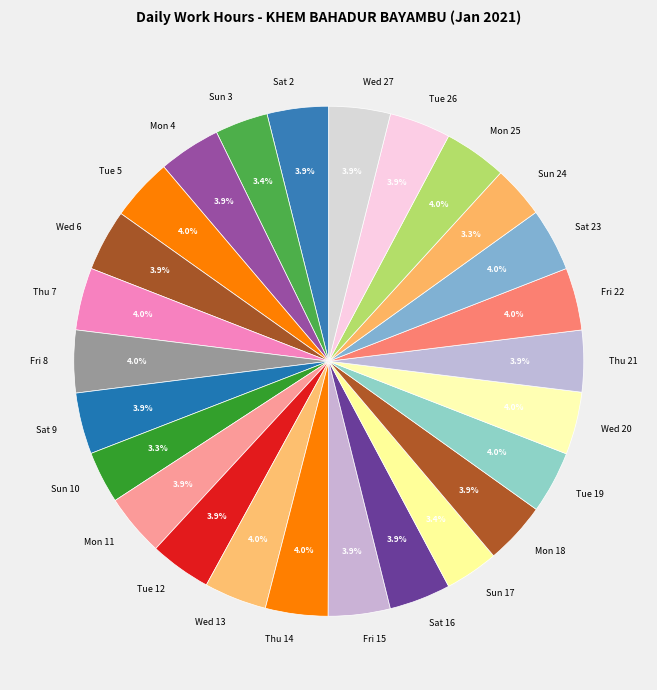

How many slices are in this pie chart?

26